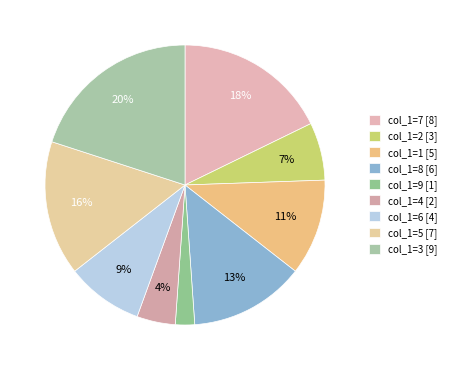

Does col_1=5 account for over 50% of the chart?

No